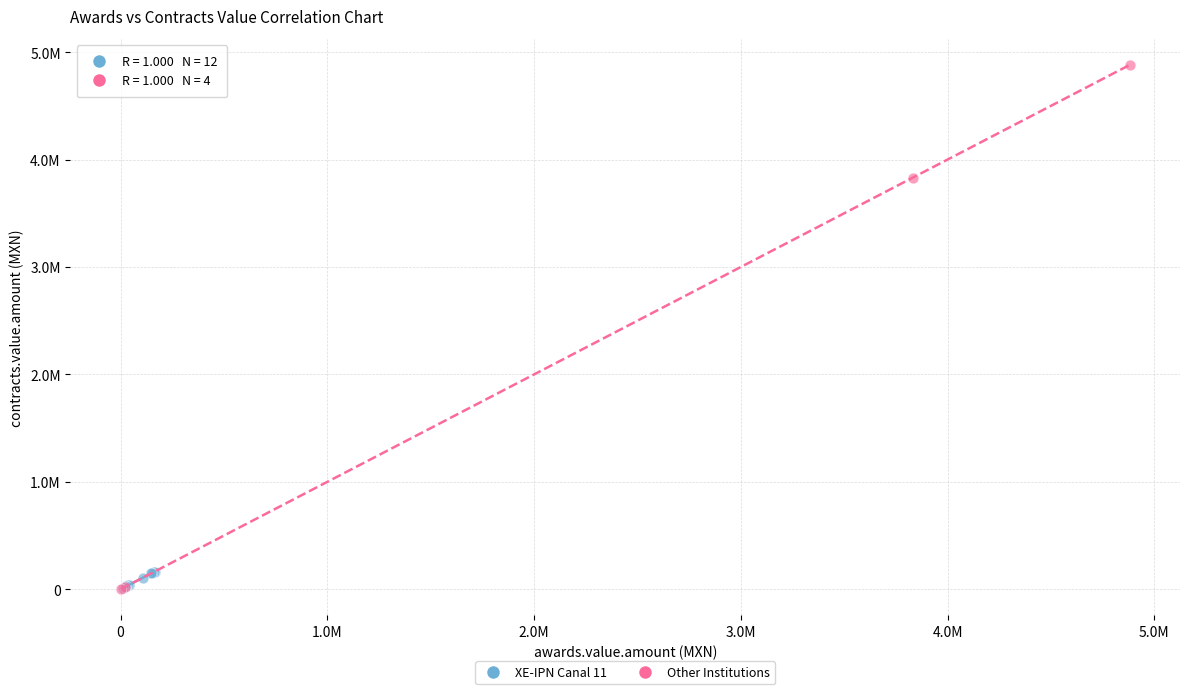

What are all the series names shown in the legend?

XE-IPN Canal 11, Other Institutions